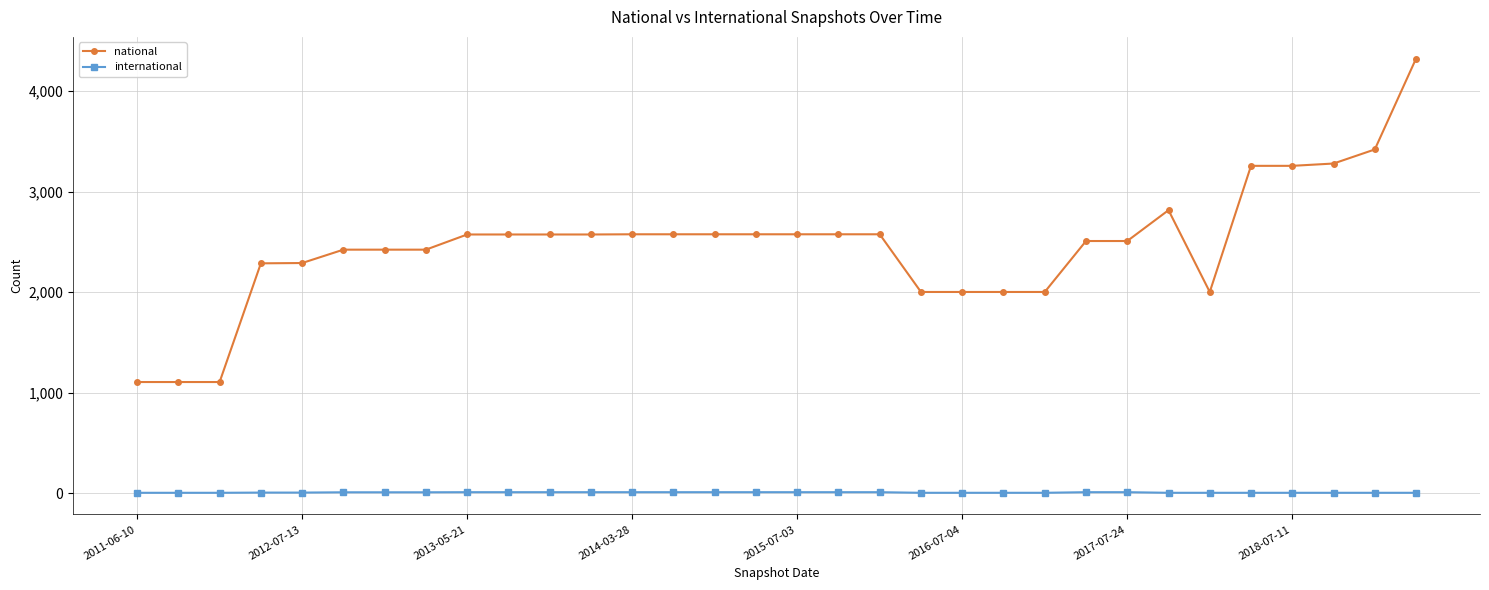

What is the value of the national point at the 18th from the left?

2576